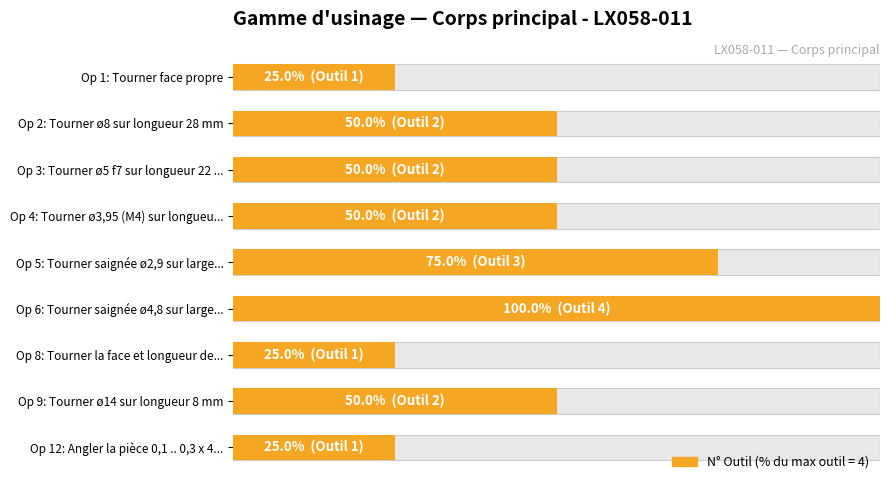

How many values are below 50?

3